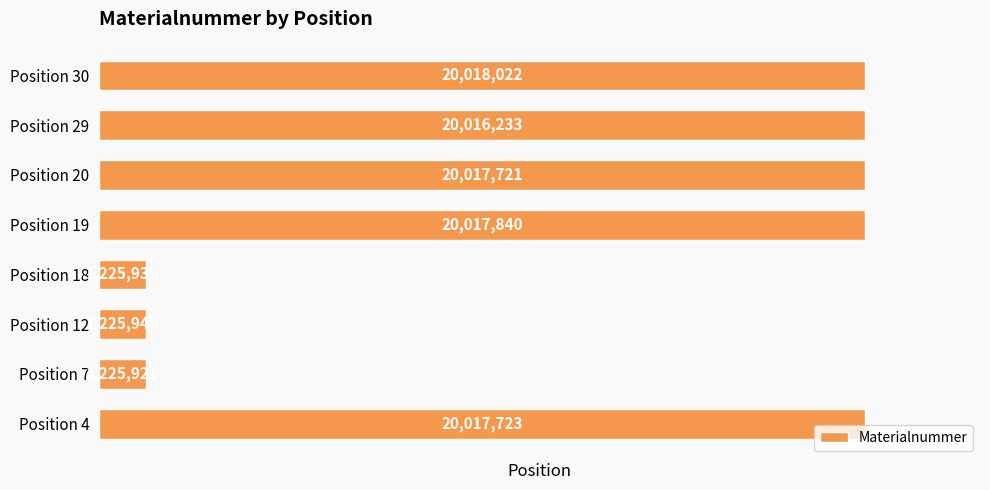

What is the sum of the values at Position 4 and Position 20?

40035444